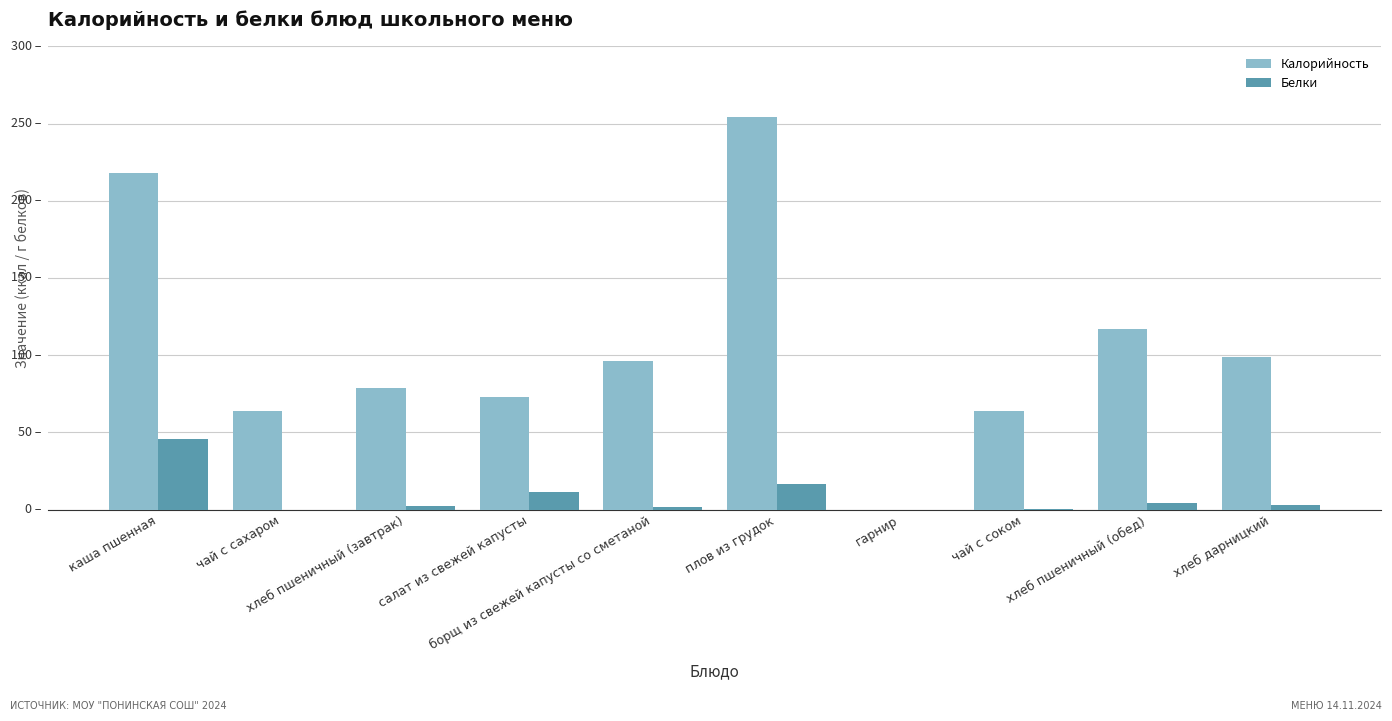

What are all the series names shown in the legend?

Калорийность, Белки